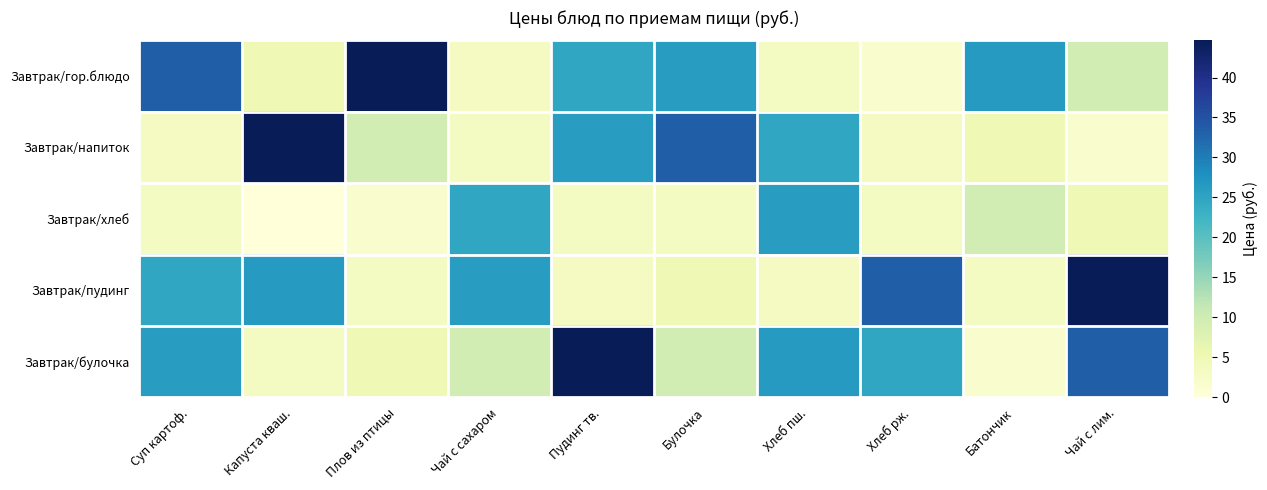

Which series changed the most between Суп картоф. and Капуста кваш.?

Завтрак/напиток